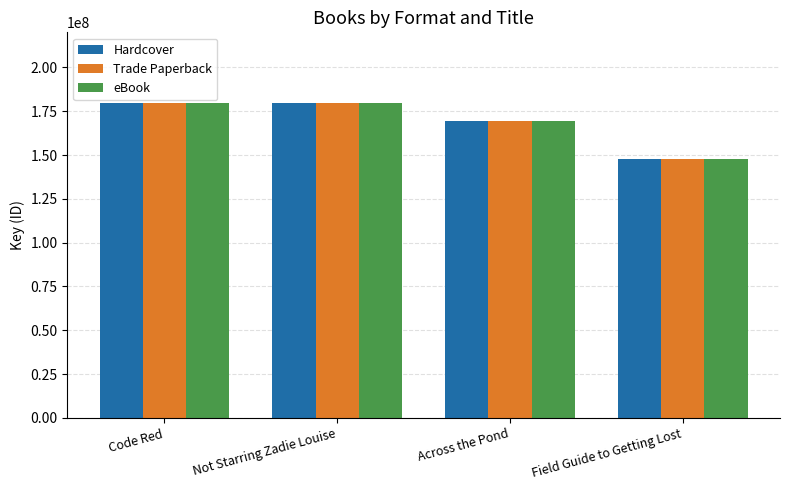

What is the total value across all series at Code Red?

539038692